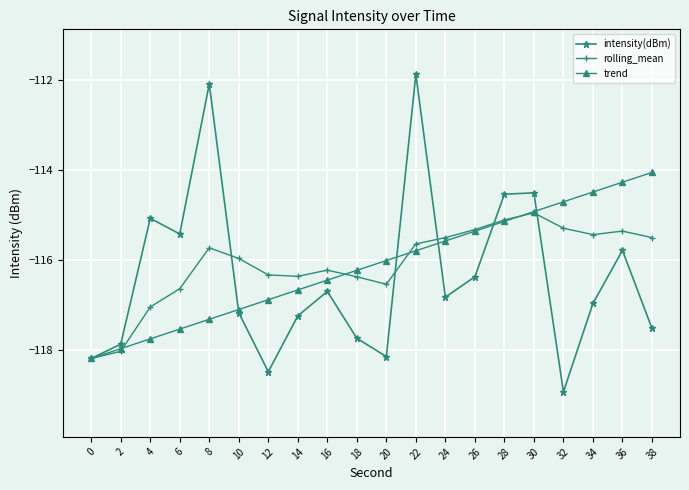

What is the smallest value displayed?

-118.9